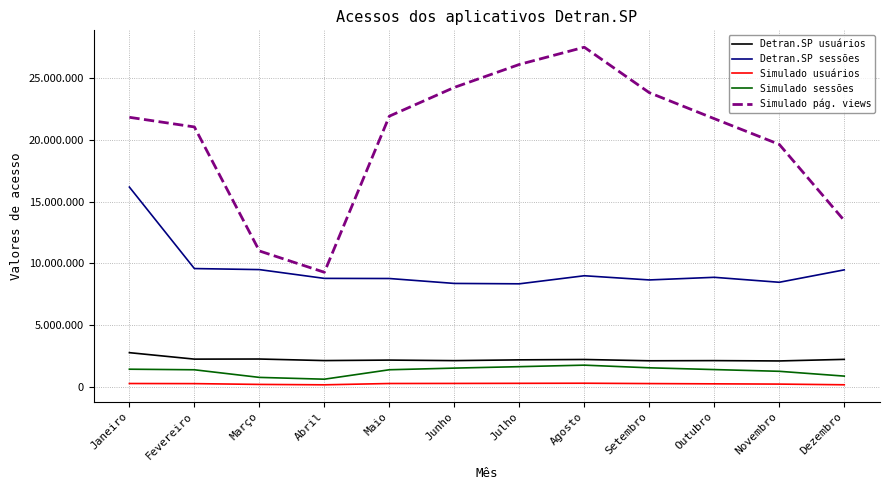

What is the minimum value for Detran.SP sessões?

8350705